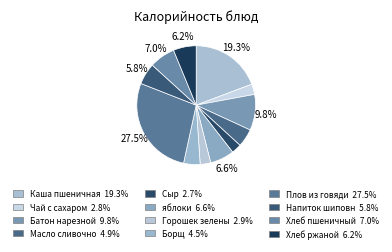

How many slices are in this pie chart?

12